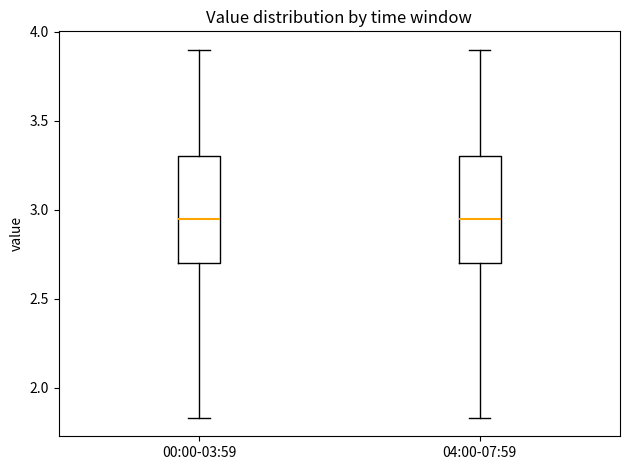

Reading left to right, read every box against the y-axis: the position of its median line, the range the box covers, and the ends of its whiskers. The values are not printed on the chart, so give them approximately, as read against the axis.

00:00-03:59: median 2.95, box 2.70 to 3.30, whiskers 1.85 to 3.90
04:00-07:59: median 2.95, box 2.70 to 3.30, whiskers 1.85 to 3.90